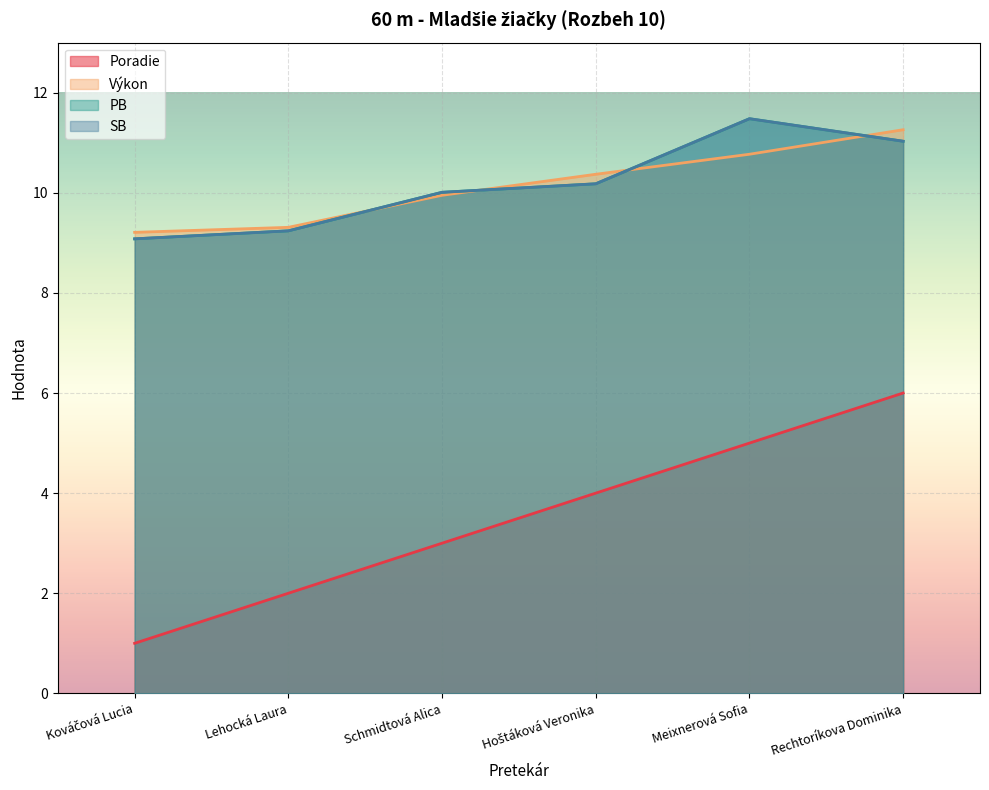

What is the lowest value of the SB series?

9.1